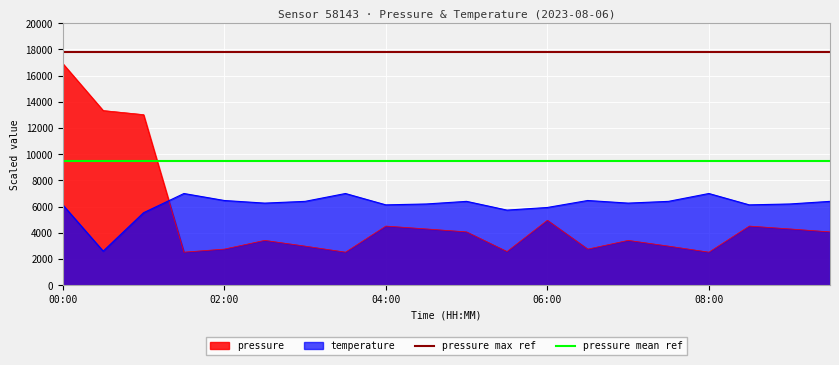

What is the difference between the highest and lowest values at 08:00?

15277.5